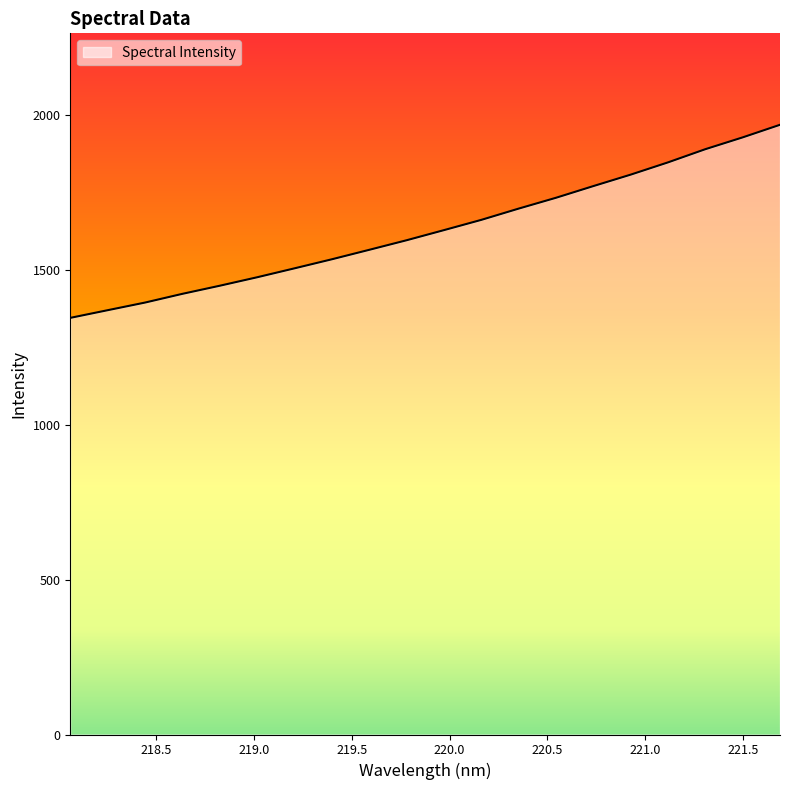

What is the greatest value displayed?

1968.4